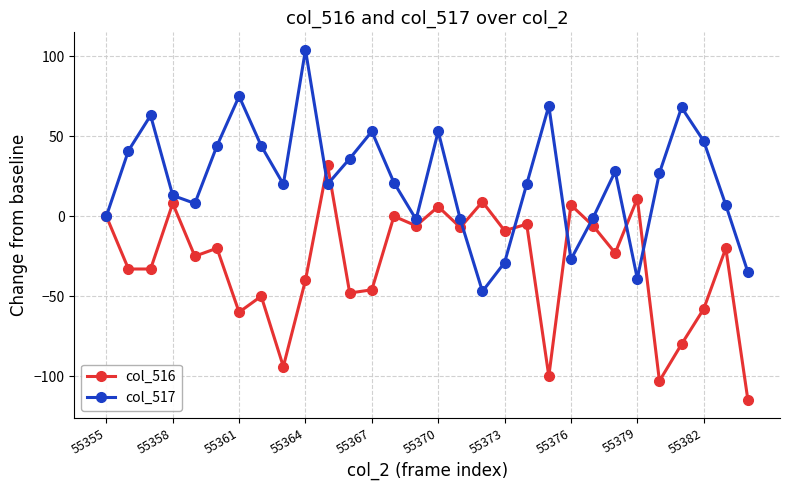

What is the smallest value displayed?

-115